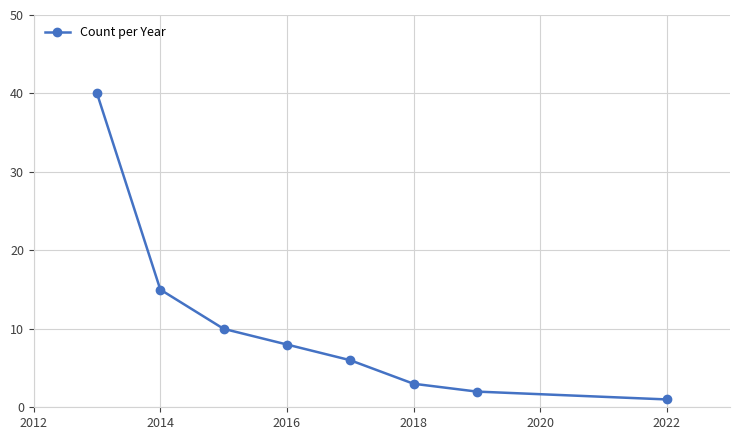

What is the difference between the second highest and minimum values?

14